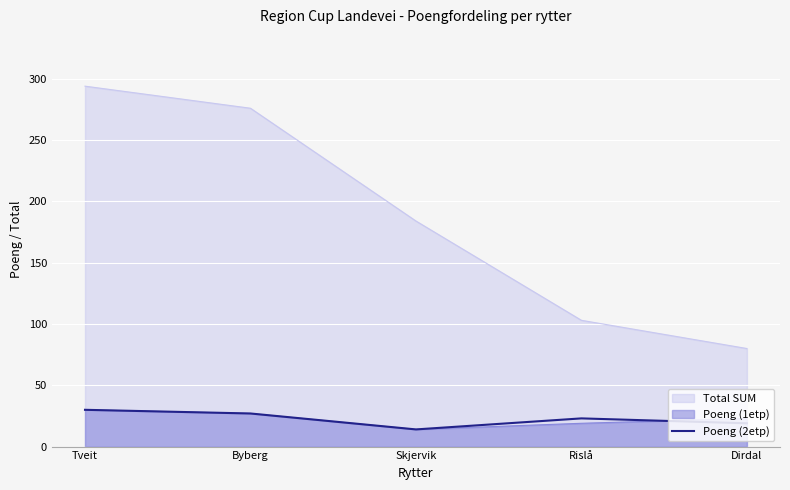

Where is the data nearest to the value 22?

Rislå